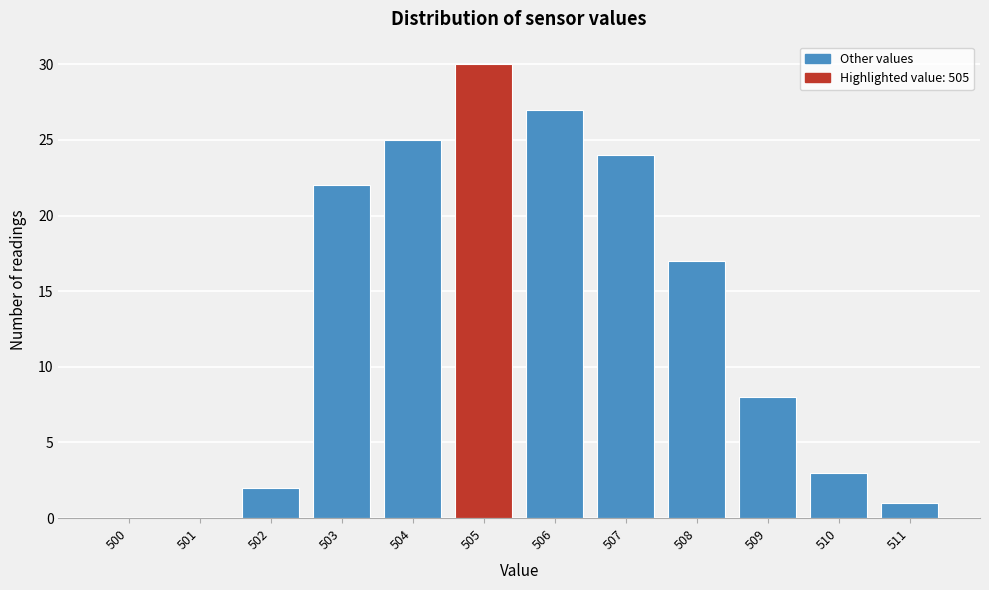

Reading left to right, list all the values displayed in this chart.

500=0	501=0	502=2	503=22	504=25	505=30	506=27	507=24	508=17	509=8	510=3	511=1